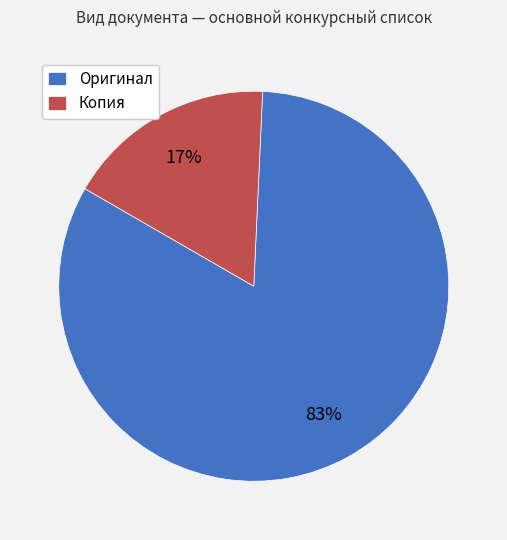

What percentage is the Оригинал slice, to the nearest percent?

83%